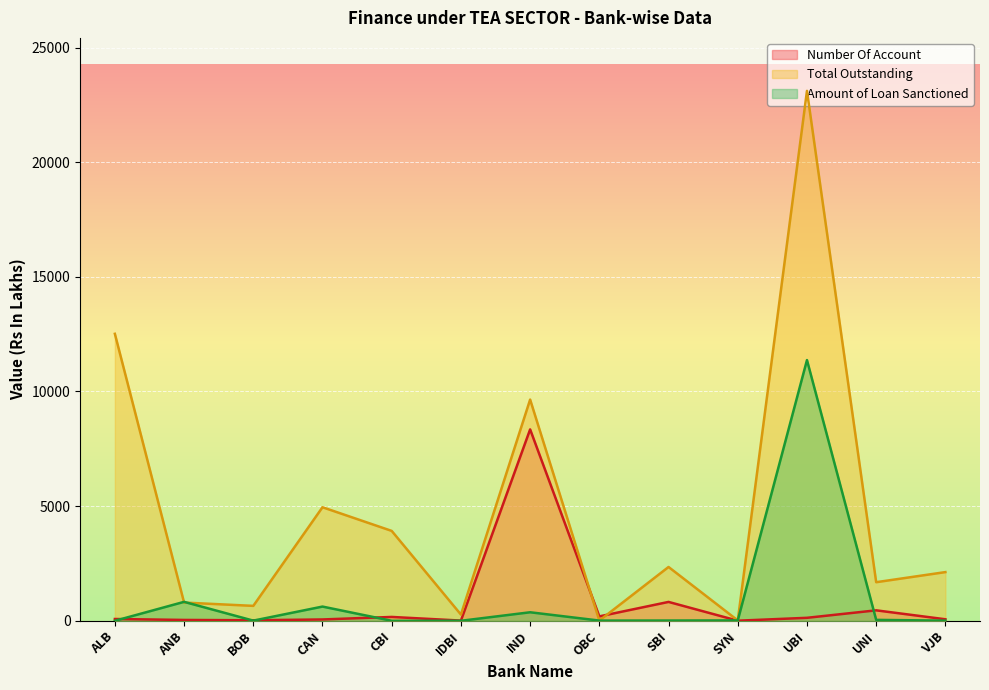

True or false: Amount of Loan Sanctioned and Total Outstanding intersect in this chart.

True